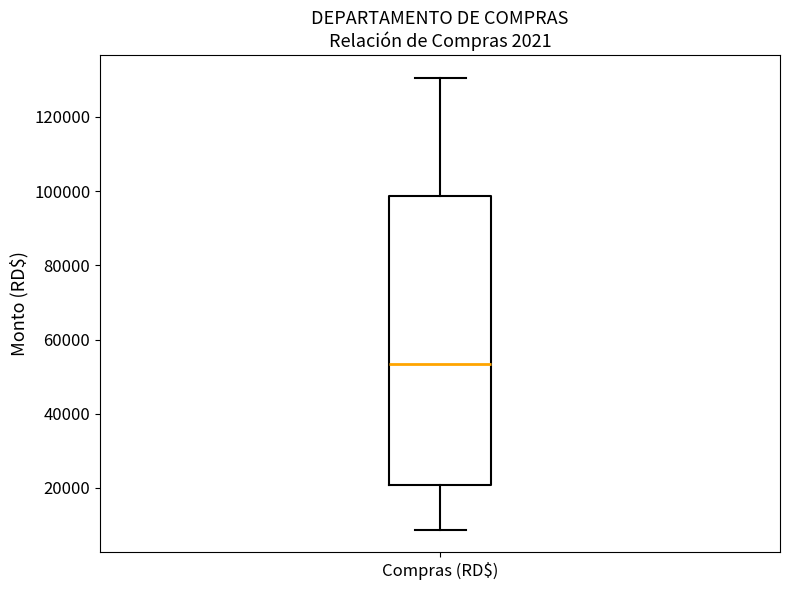

Transcribe this box plot: give where the median line is, the range the box spans, and where the two whiskers end, as read against the y-axis. The values are not printed on the chart, so give them approximately, as read against the axis.

median 54000, box 20000 to 98000, whiskers 8000 to 130000